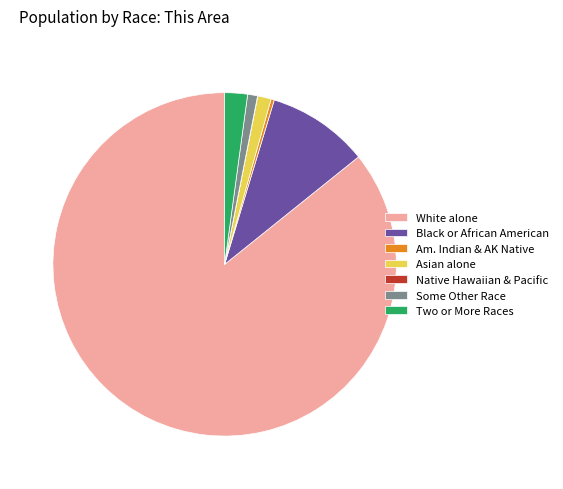

What is the ratio of the value at Two or More Races to the value at Some Other Race?

2.3